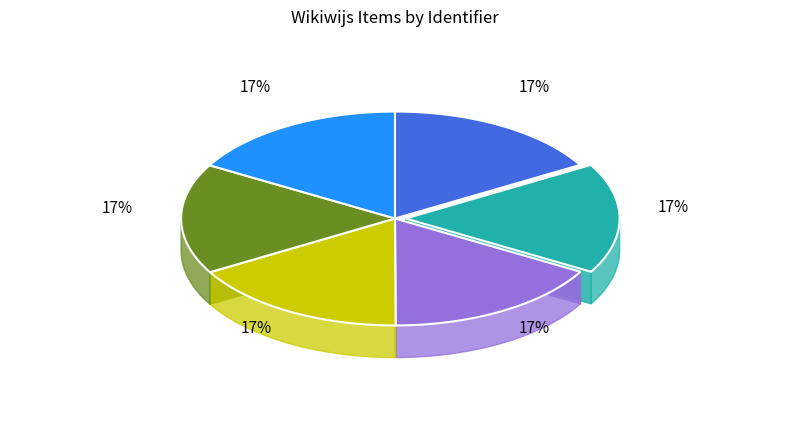

To the nearest percent, what percentage of the pie is 3- WK 78 - Film 8mm?

17%